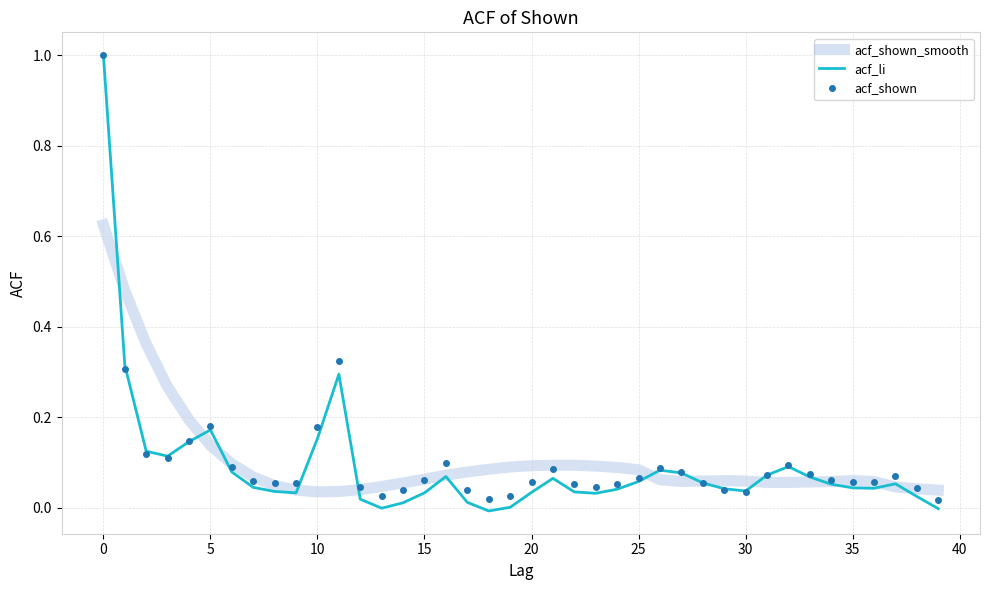

In acf_li, how many points are higher than both neighbors (excluding endpoints)?

7